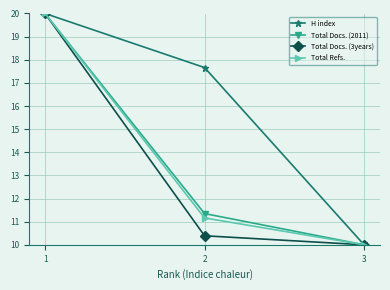

Rank the categories by Total Docs. (2011) value from highest to lowest.

1, 2, 3